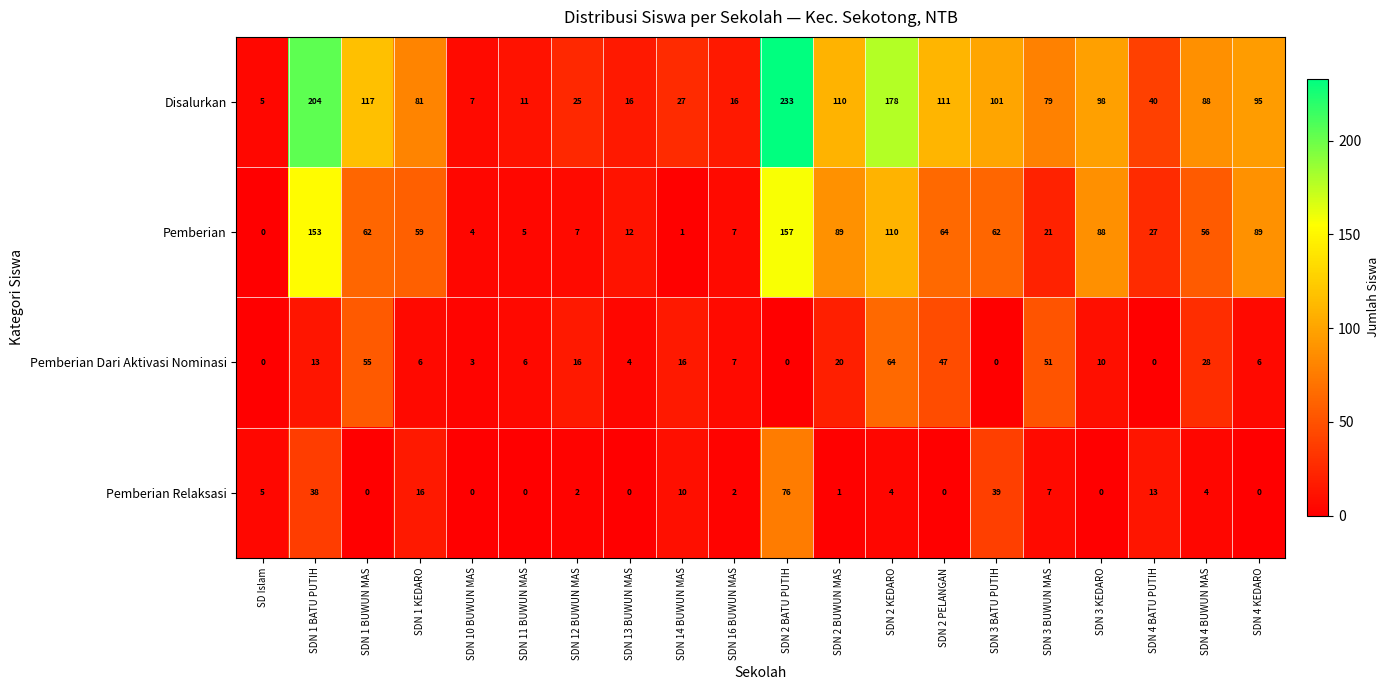

Which series changed the most between SDN 10 BUWUN MAS and SDN 12 BUWUN MAS?

Disalurkan